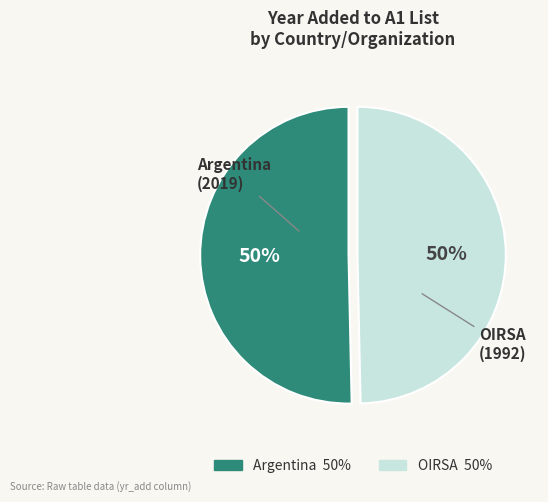

To the nearest percent, what is the combined percentage of Argentina and OIRSA?

100%